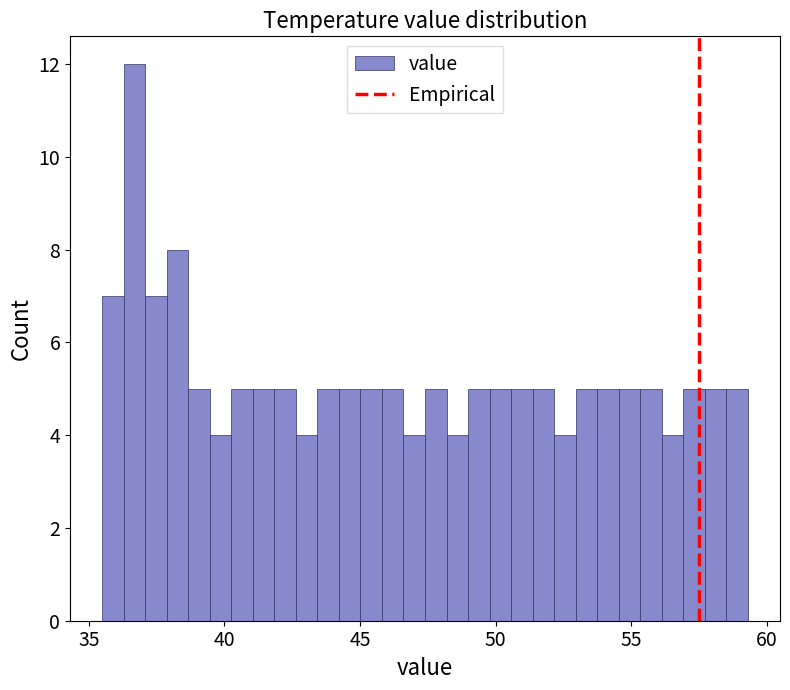

Around what value on the x-axis is the tallest bar? Give the approximate position of its centre, as read against the axis.

36.5